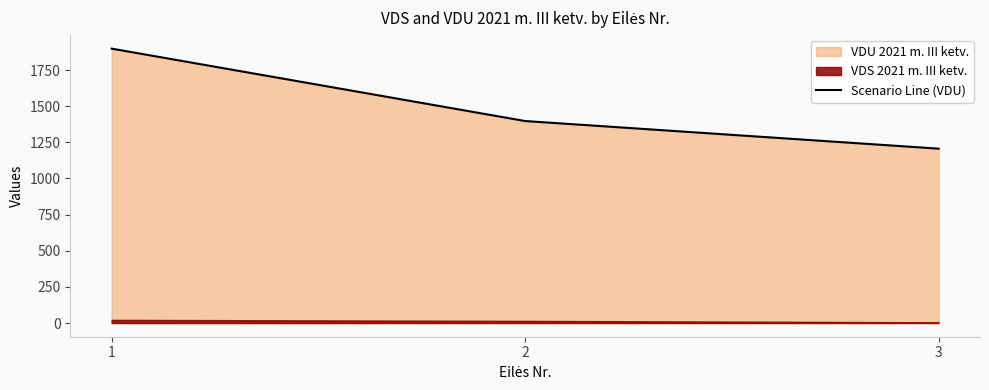

Between 2 and 1, which is larger?

1